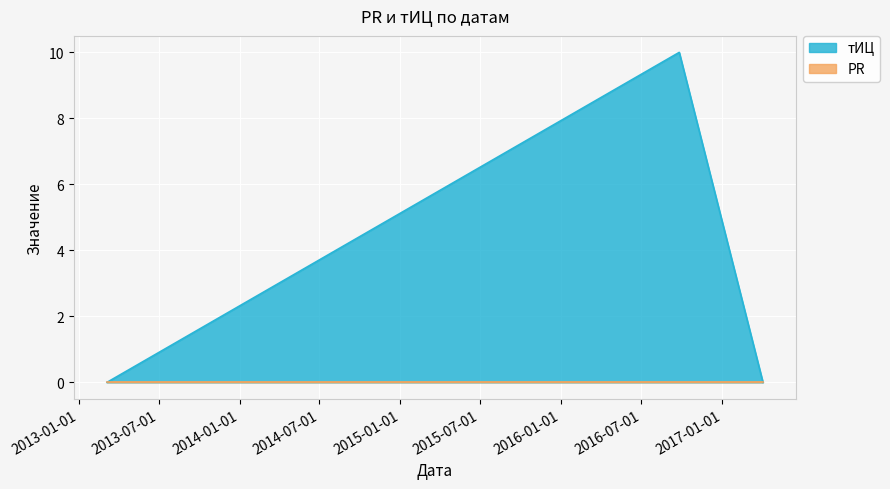

True or false: the data shows -6 at 2017-04-03.

False